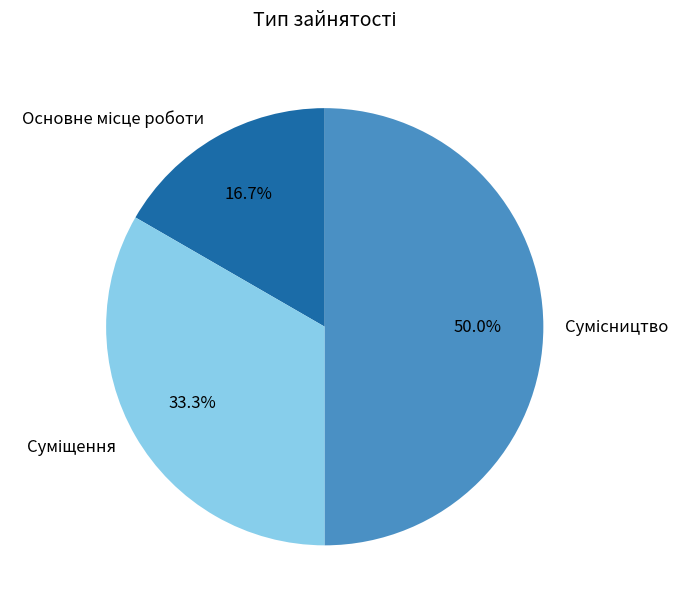

To the nearest percent, what is the combined percentage of Сумісництво and Основне місце роботи?

67%